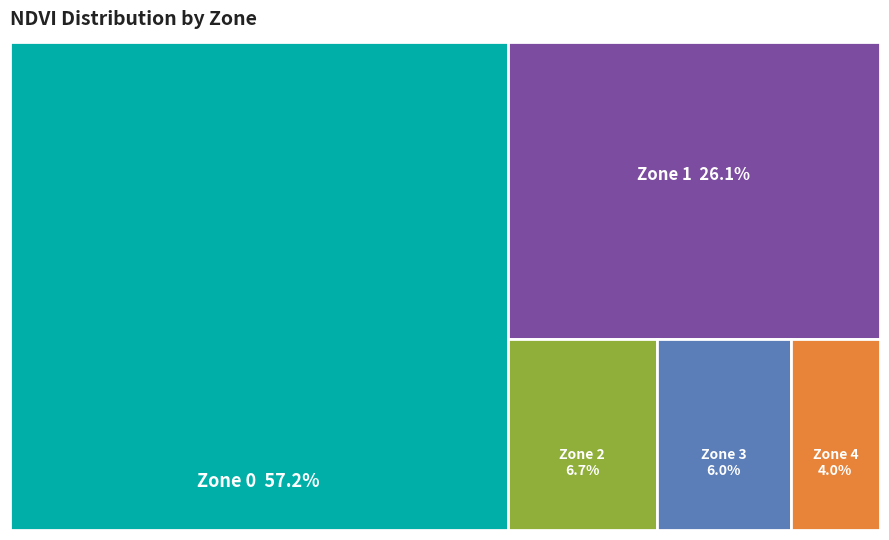

Which category has the biggest portion of the pie?

Zone 0